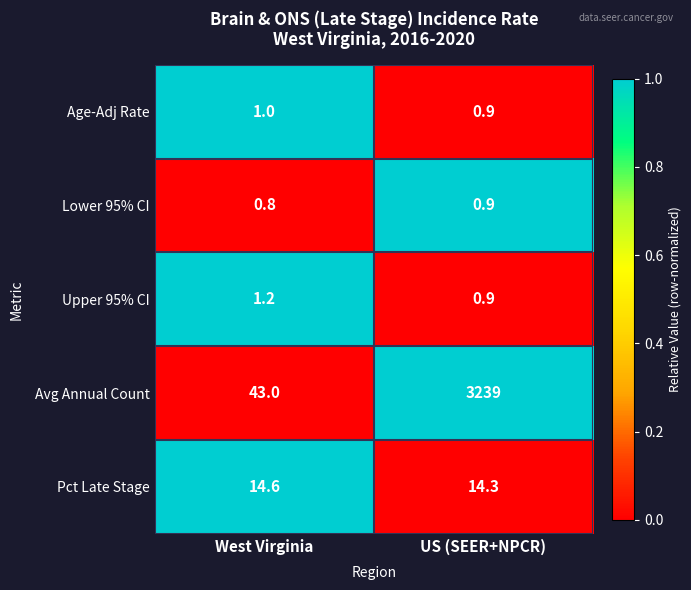

How many values in the Avg Annual Count series are below 3239?

1